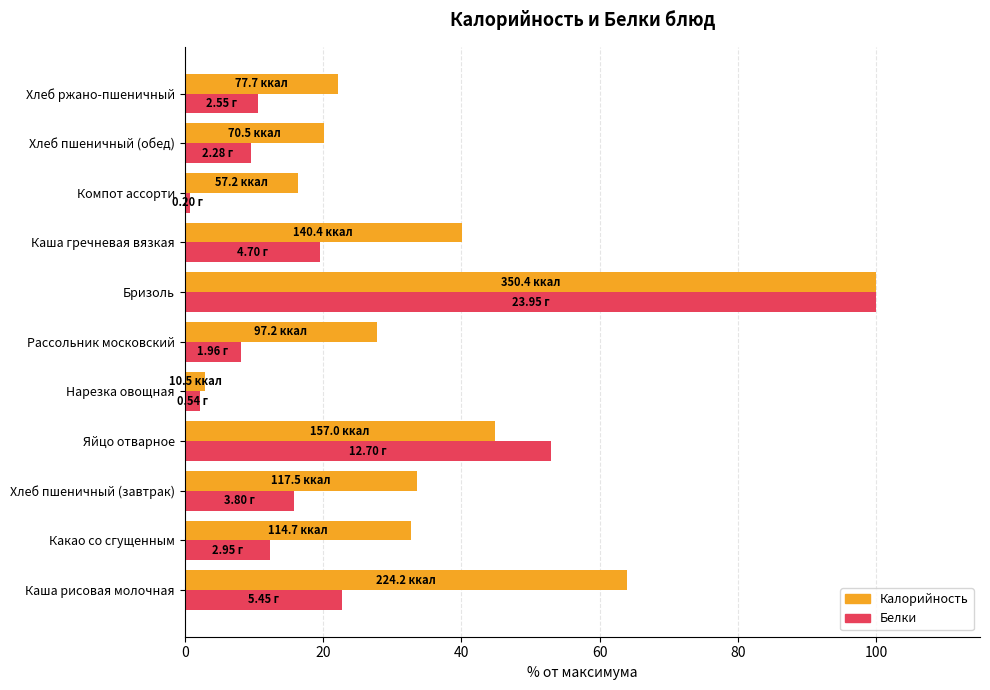

Which series changed the most between Яйцо отварное and Хлеб ржано-пшеничный?

Белки